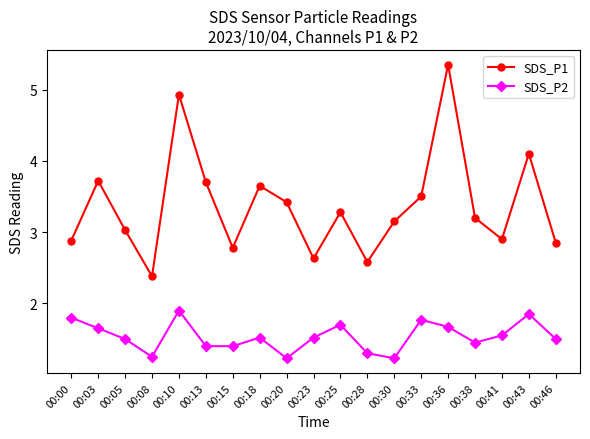

What is the value of the SDS_P2 point at the 15th from the left?

1.7